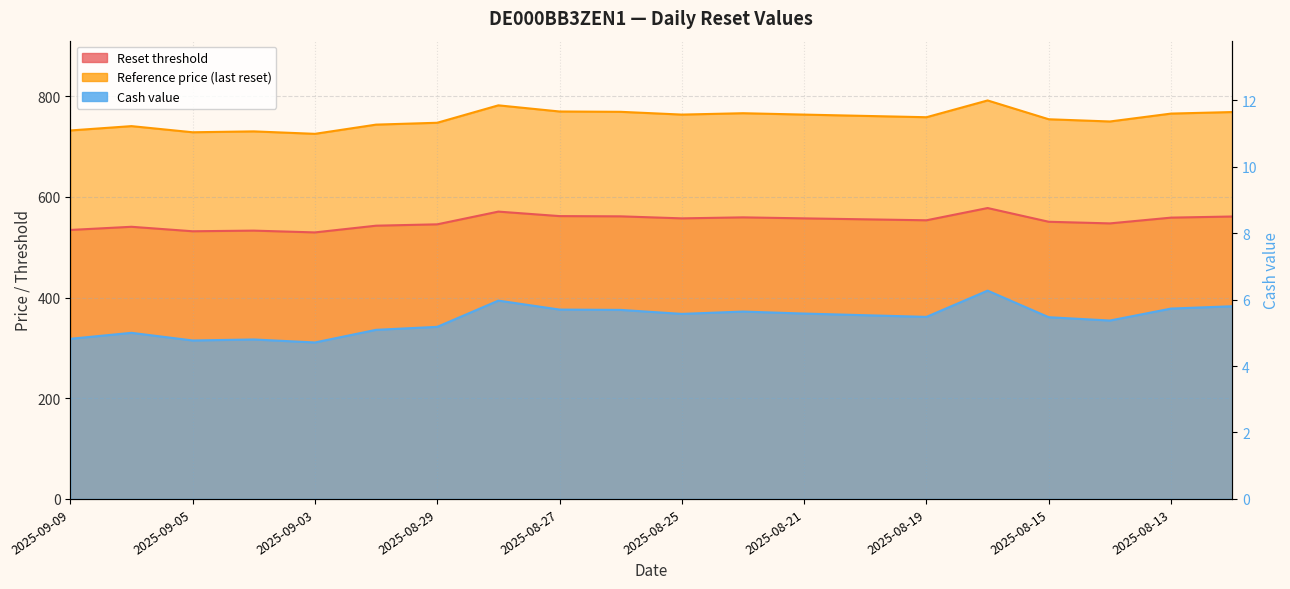

Reading right to left, transcribe all the data shown in this chart.

Reset threshold: 561.1	558.8	547.4	550.6	577.9	553.6	555.5	557.4	559.4	557.4	561.4	561.9	570.8	545.5	542.8	529.5	533.0	531.7	540.6	534.3
Reference price (last reset): 768.6	765.5	749.8	754.2	791.6	758.3	760.9	763.5	766.2	763.5	769.0	769.7	781.9	747.3	743.6	725.3	730.2	728.4	740.6	732.0
Cash value: 5.8	5.7	5.4	5.5	6.3	5.5	5.5	5.6	5.6	5.6	5.7	5.7	6.0	5.2	5.1	4.7	4.8	4.8	5.0	4.8